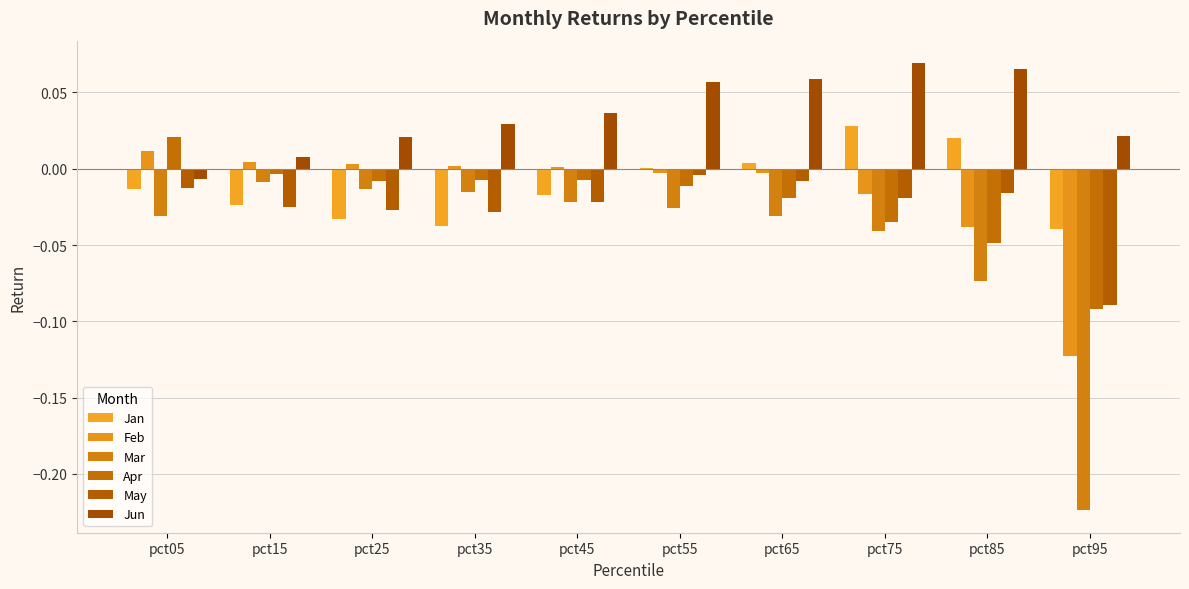

Between pct15 and pct85, which series saw the biggest shift?

Mar